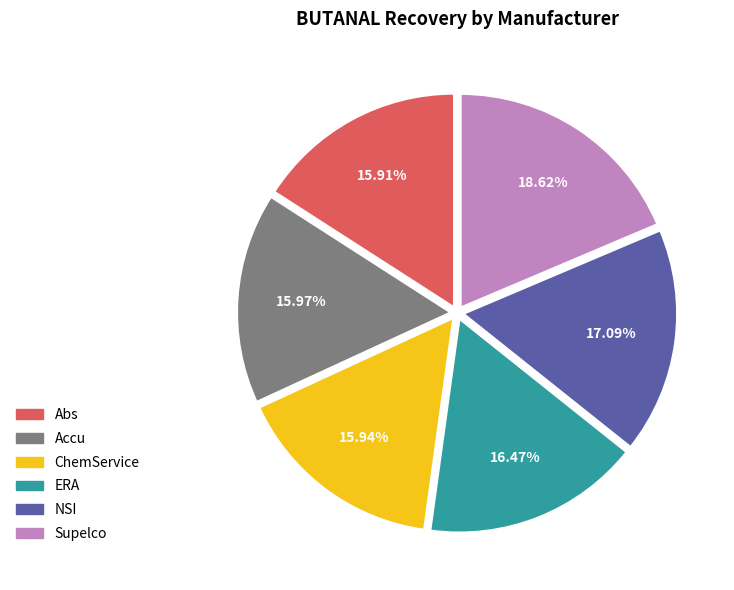

How many segments does this pie chart have?

6